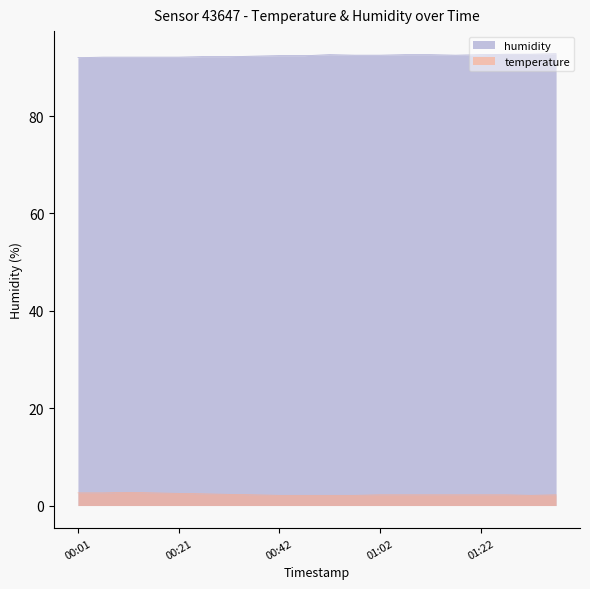

Reading right to left, what are all the values shown in this chart?

temperature: 01:37=2.2	01:32=2.1	01:27=2.2	01:22=2.2	01:17=2.2	01:12=2.2	01:07=2.2	01:02=2.2	00:57=2.1	00:52=2.1	00:47=2.1	00:42=2.1	00:37=2.2	00:32=2.3	00:26=2.4	00:21=2.5	00:16=2.6	00:11=2.7	00:06=2.6	00:01=2.6
humidity: 01:37=92.8	01:32=92.7	01:27=92.7	01:22=92.6	01:17=92.5	01:12=92.6	01:07=92.6	01:02=92.5	00:57=92.5	00:52=92.6	00:47=92.4	00:42=92.4	00:37=92.3	00:32=92.2	00:26=92.2	00:21=92.1	00:16=92.1	00:11=92.1	00:06=92.1	00:01=92.0